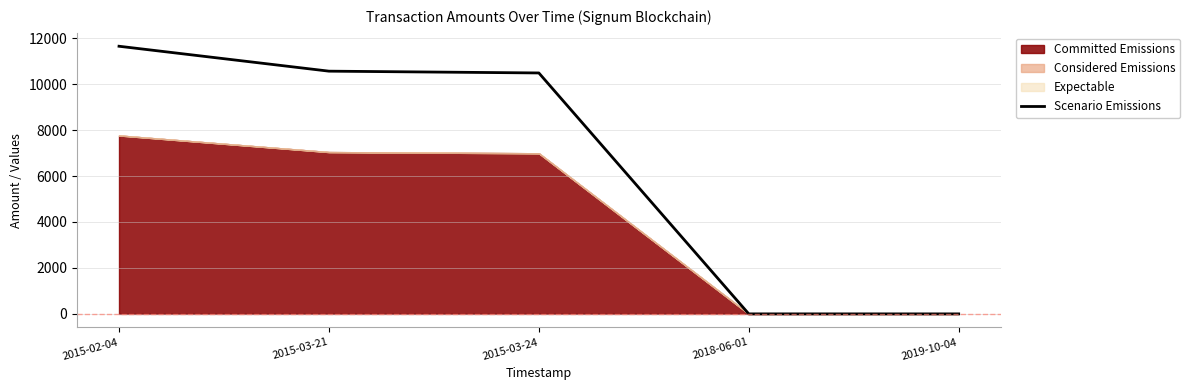

At which label does the data first exceed 10486?

2015-02-04